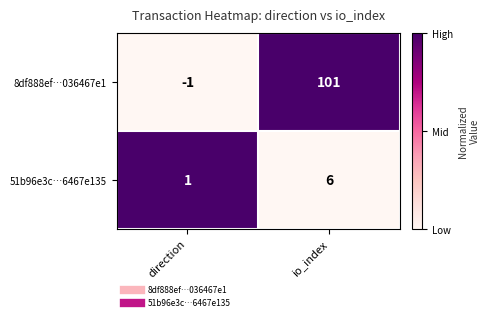

Which category has the highest value across all series?

io_index